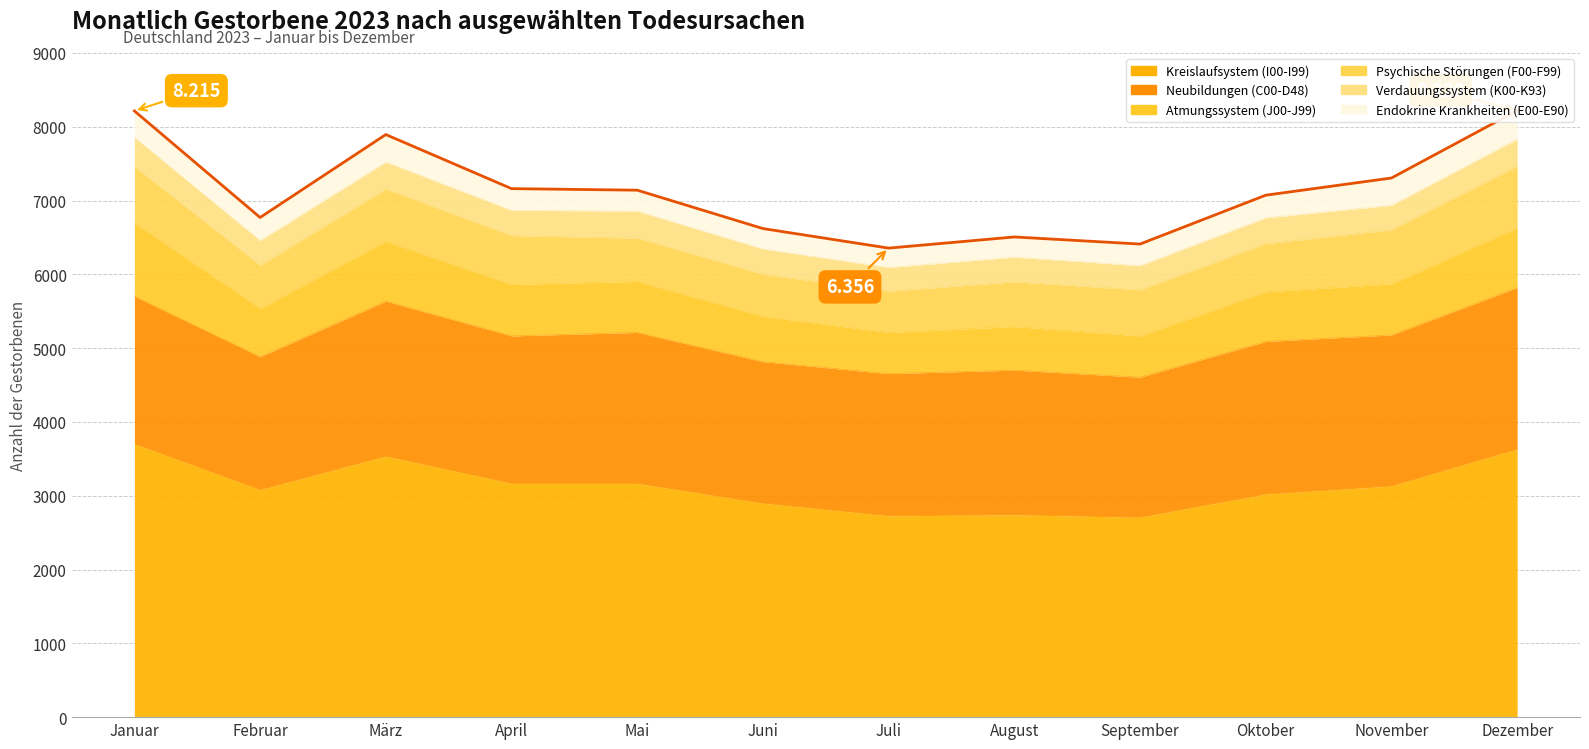

Which series has the largest total across all categories?

Kreislaufsystem (I00-I99)